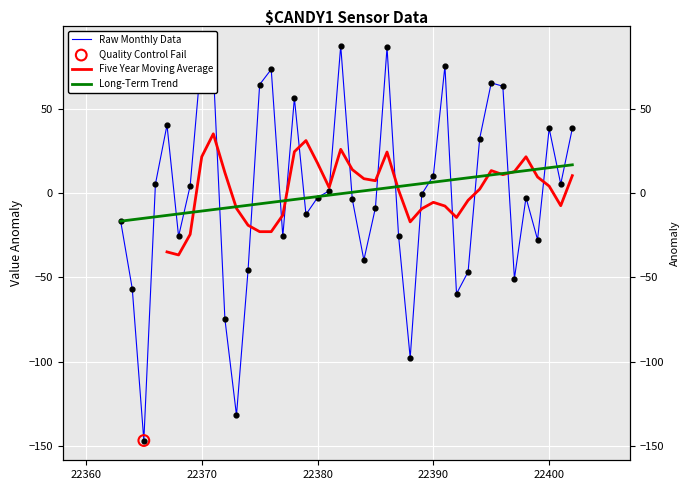

At how many categories does at least one series exceed -18?

40